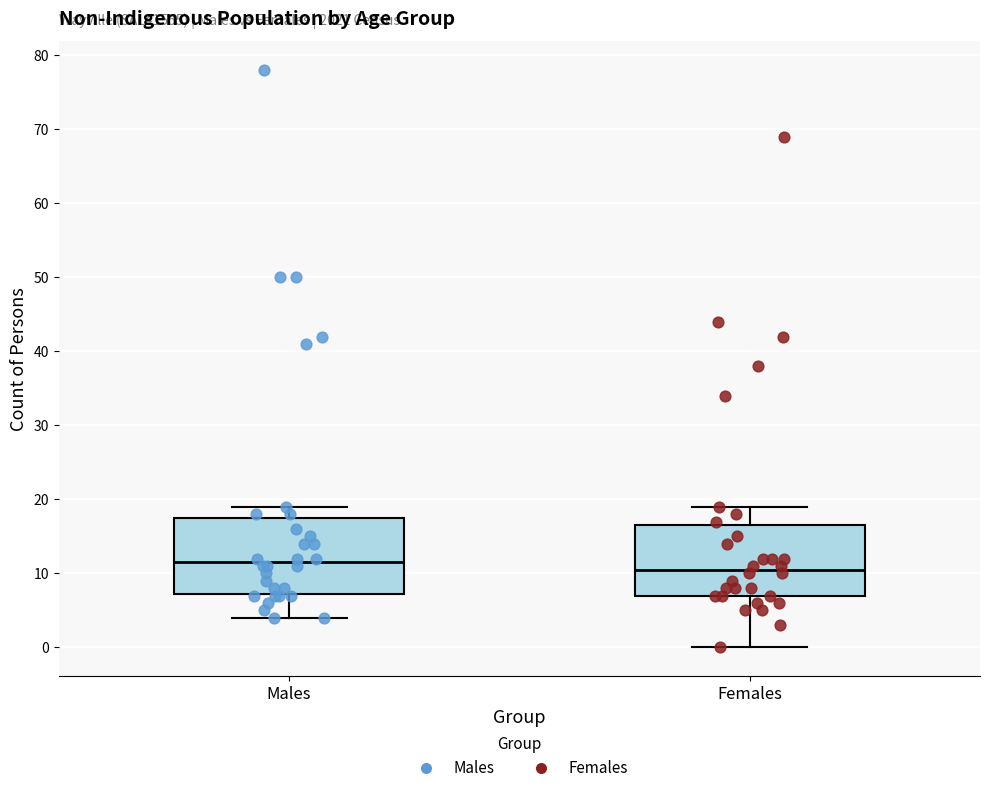

Reading left to right, read every box against the y-axis: the position of its median line, the range the box covers, and the ends of its whiskers. The values are not printed on the chart, so give them approximately, as read against the axis.

Males: median 12, box 7 to 18, whiskers 4 to 19
Females: median 11, box 7 to 17, whiskers 0 to 19